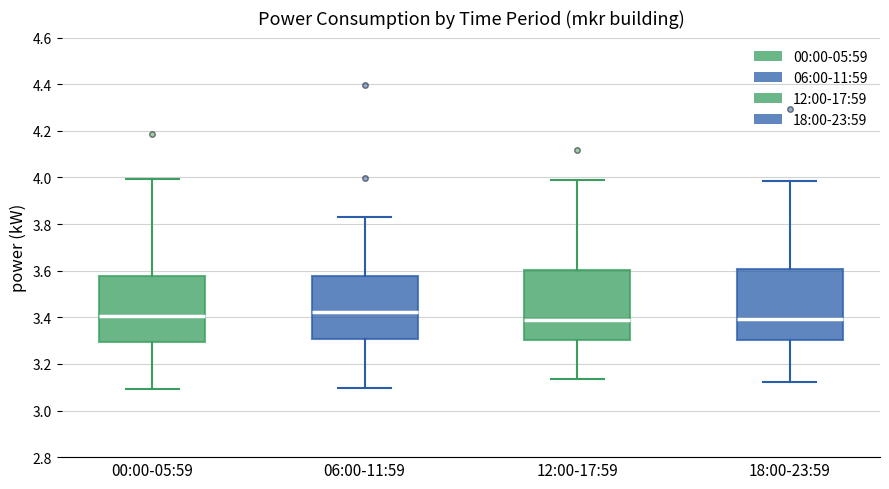

Where does the lower whisker of the box for 00:00-05:59 end on the y-axis? The values are not printed on the chart, so give them approximately, as read against the axis.

3.10